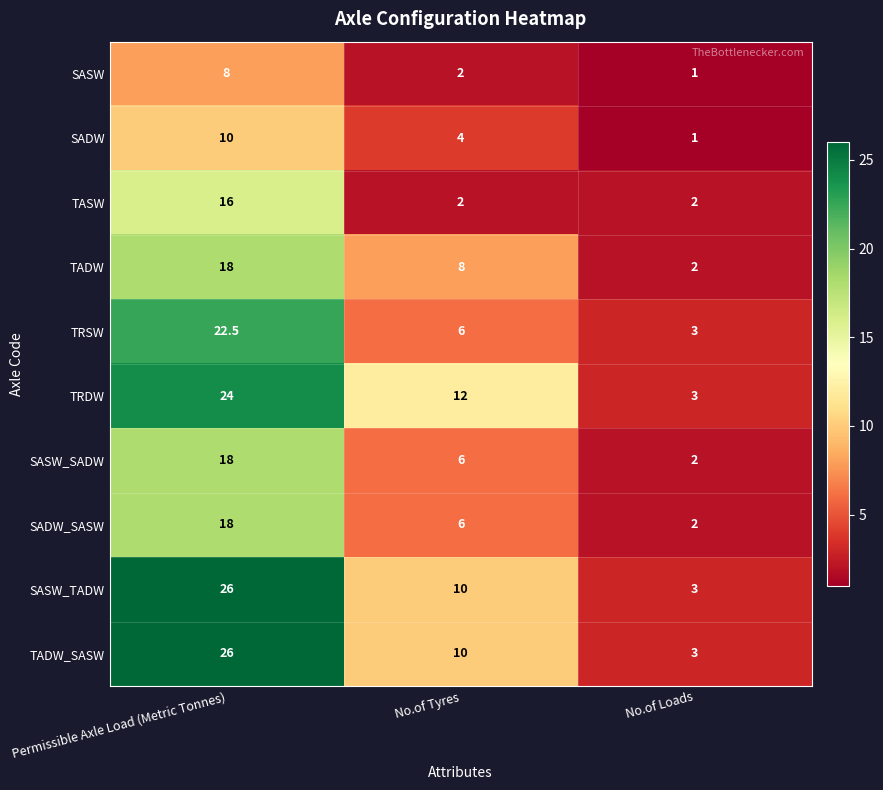

At which category is the sum across all series the highest?

Permissible Axle Load (Metric Tonnes)